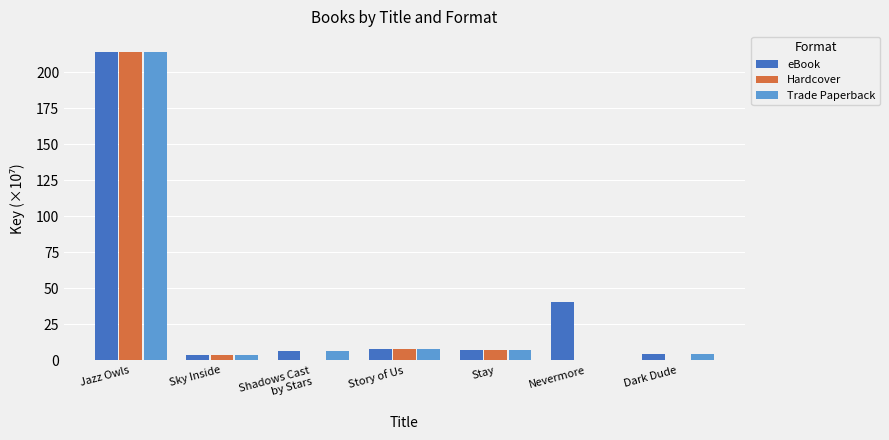

What is the sum of all Hardcover values?

232.5